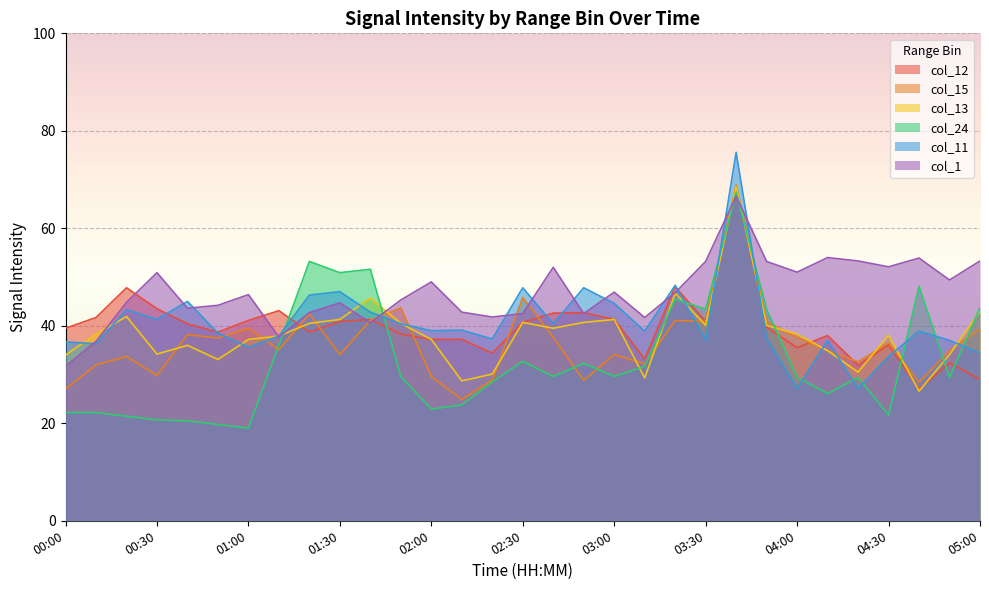

What is the label of the 1st point from the left?

00:00